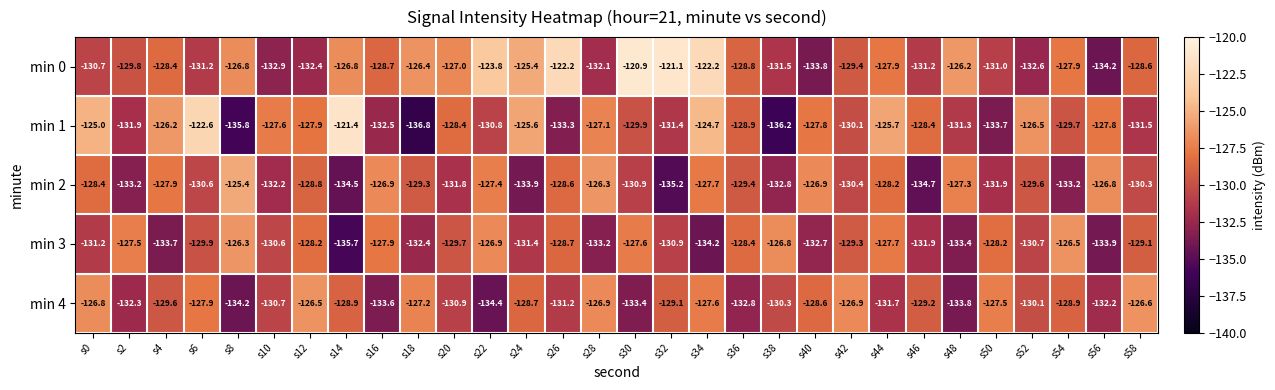

At how many categories does at least one series exceed -135?

30